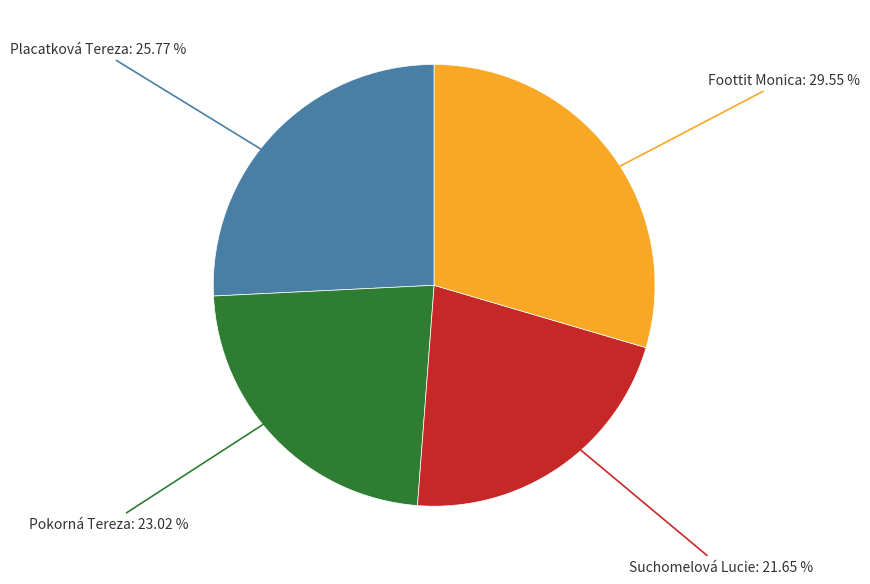

What is the largest slice in the pie chart?

Foottit Monica